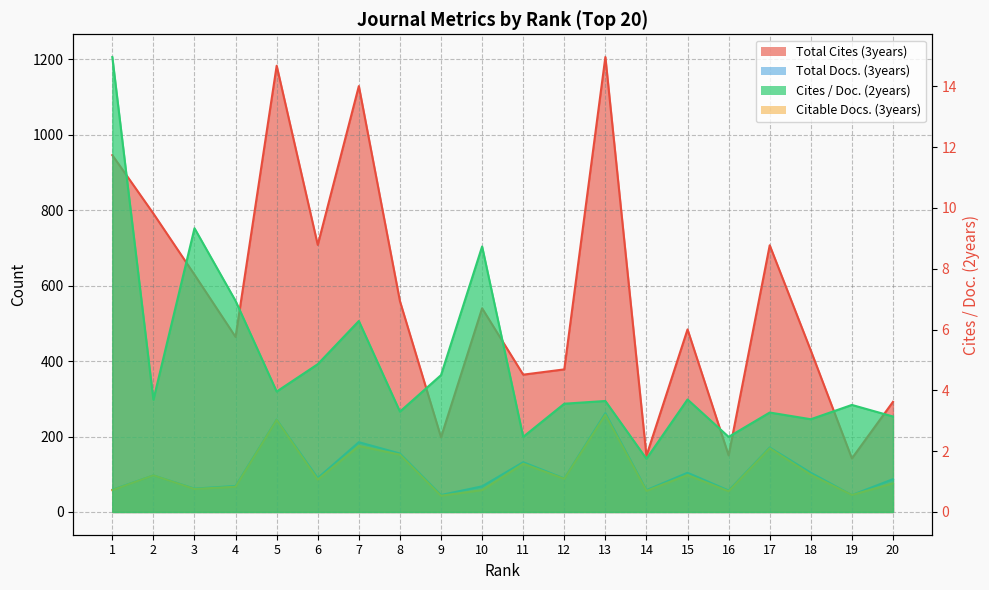

Which series has the widest spread of values?

Total Cites (3years)